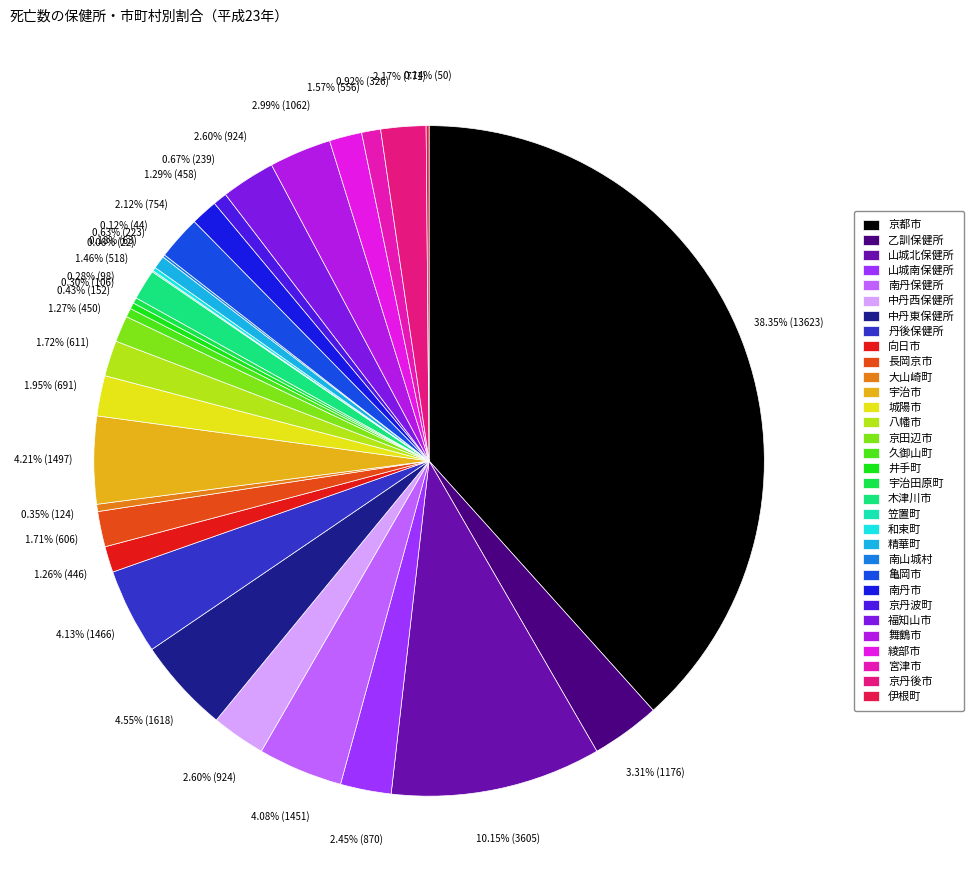

What is the ratio of the value at 南丹市 to the value at 久御山町?

3.0